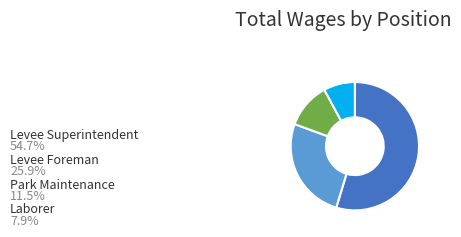

Is it true that Levee Foreman is 26% of the pie?

True